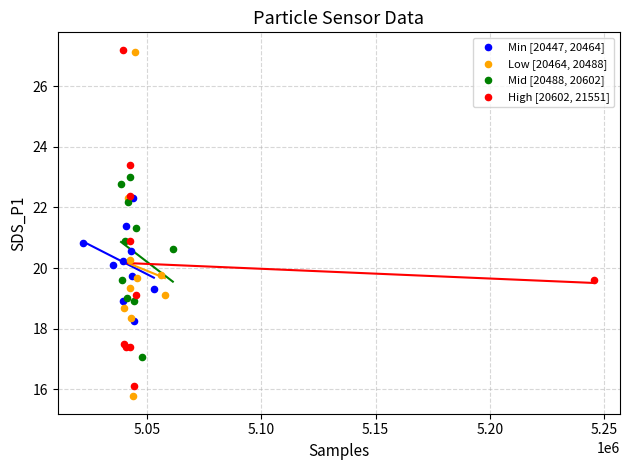

Which series has the widest spread of Y values?

Low [20464, 20488]